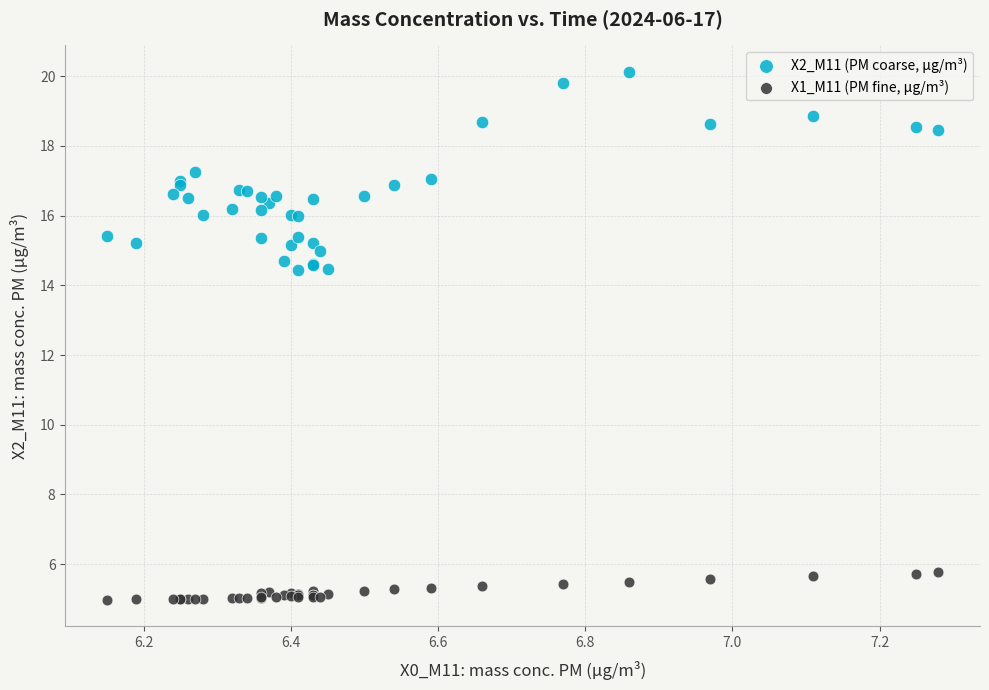

Which series reaches the minimum Y coordinate?

X1_M11 (PM fine, µg/m³)